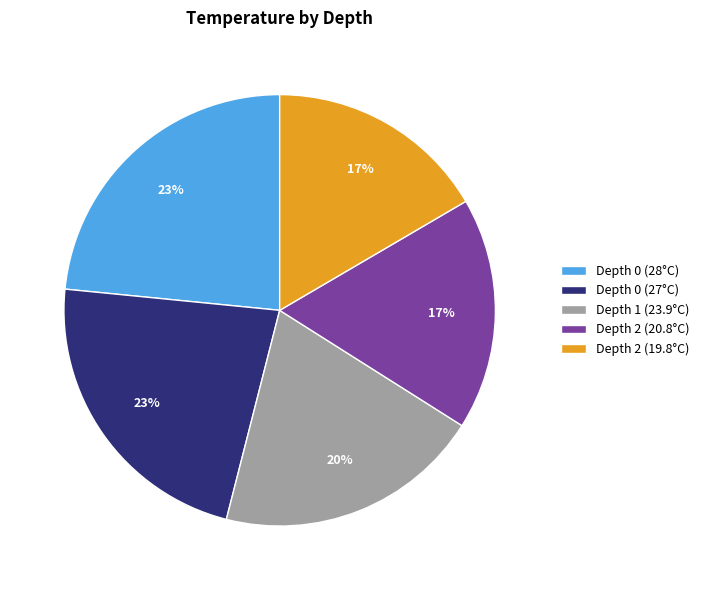

Which has a higher value, Depth 2 (20.8°C) or Depth 0 (28°C)?

Depth 0 (28°C)